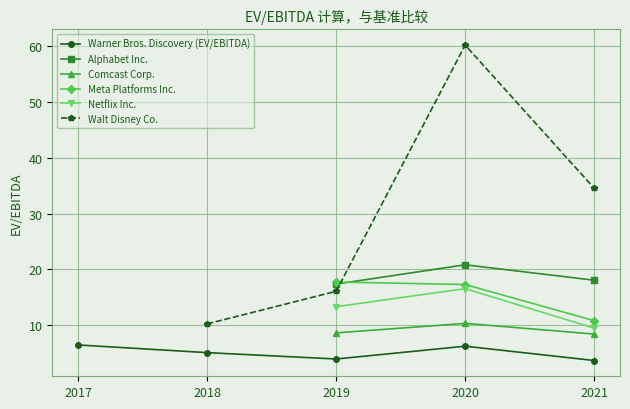

What is the maximum value for Warner Bros. Discovery (EV/EBITDA)?

6.5